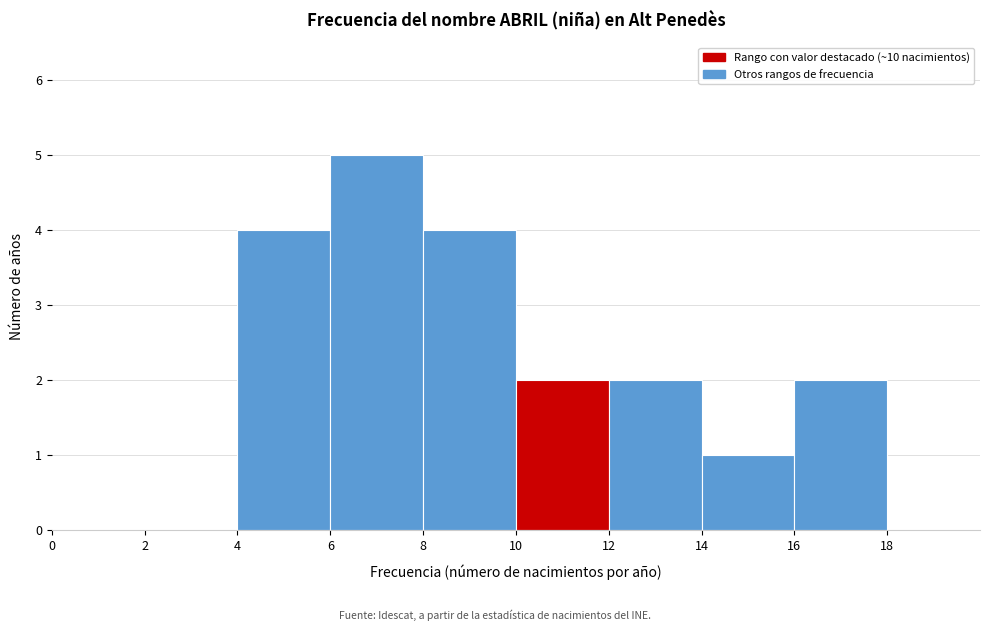

What is the height of the bar covering 8 to 10 on the x-axis? The values are not printed on the chart, so give them approximately, as read against the axis.

4